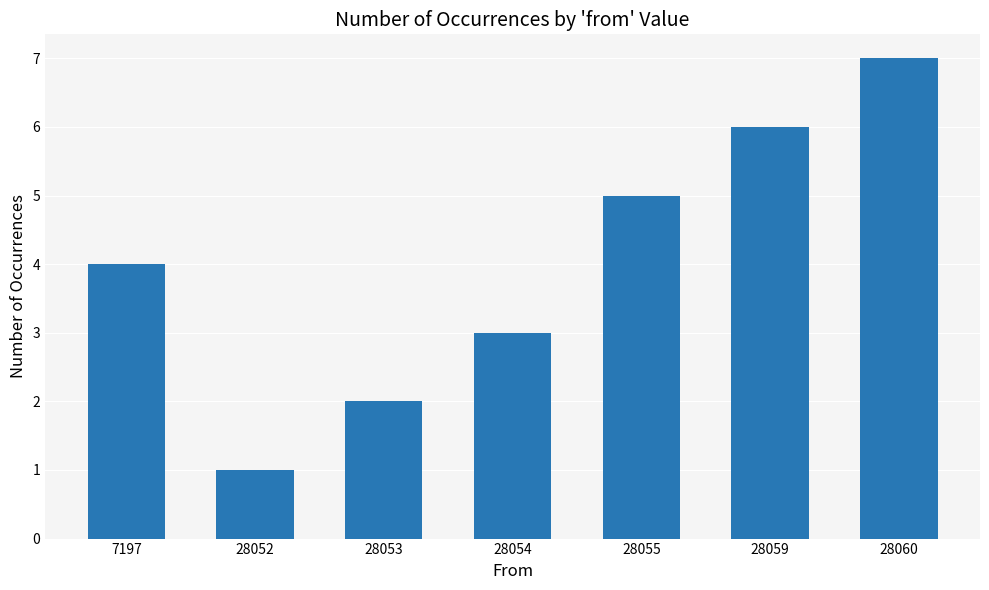

Reading left to right, extract all data points from this chart.

4	1	2	3	5	6	7